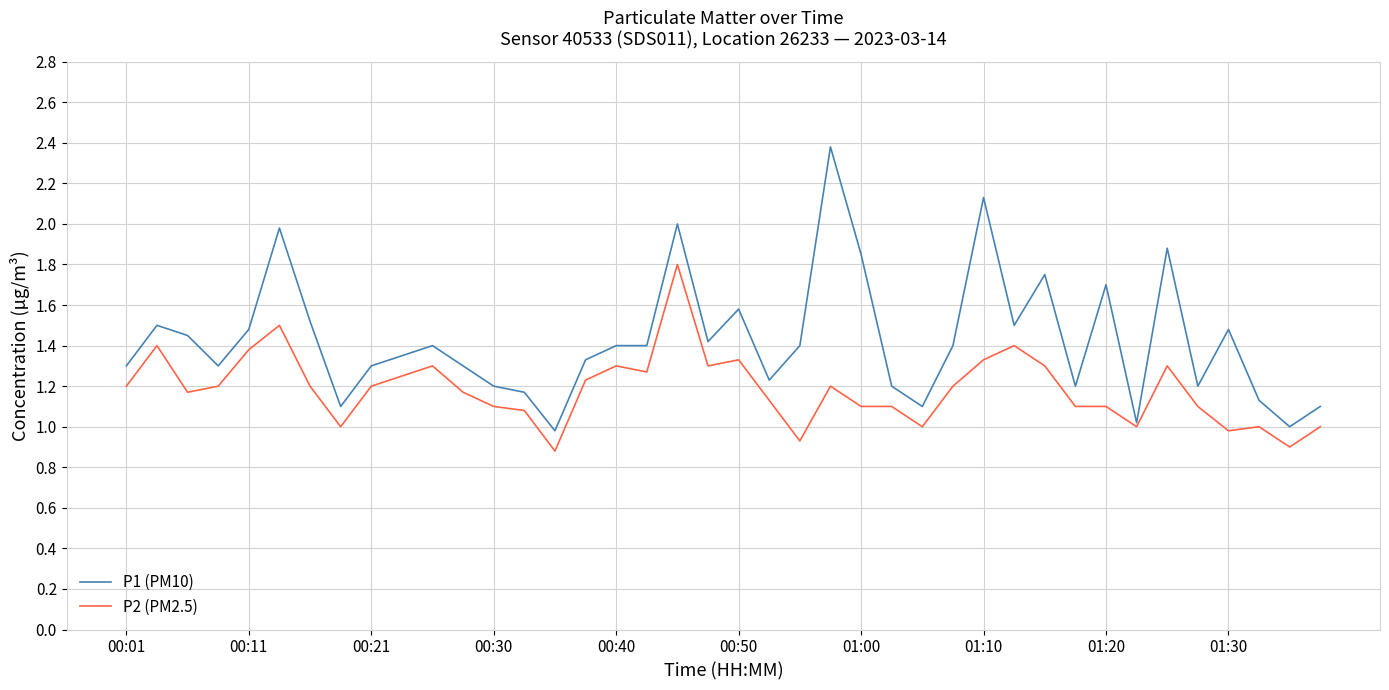

Which series has the largest total across all categories?

P1 (PM10)